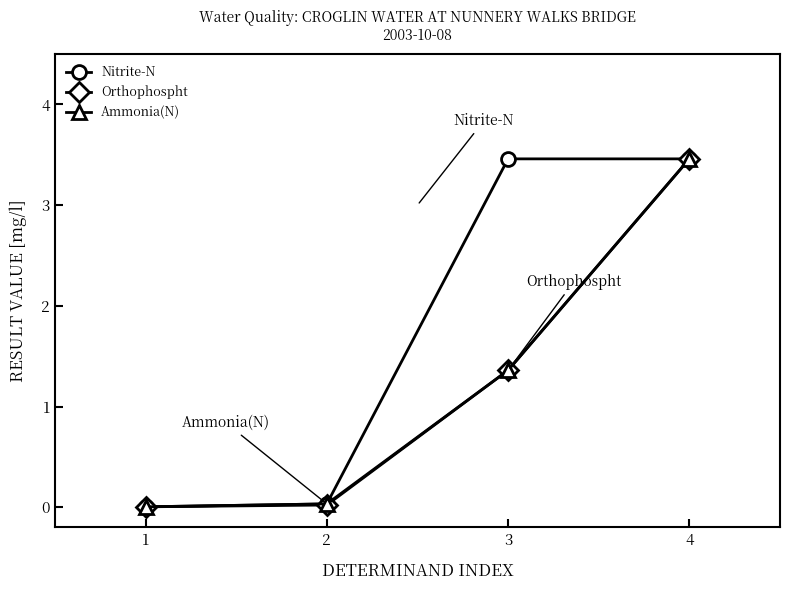

What is the value of the Ammonia(N) point at the 4th from the left?

3.5